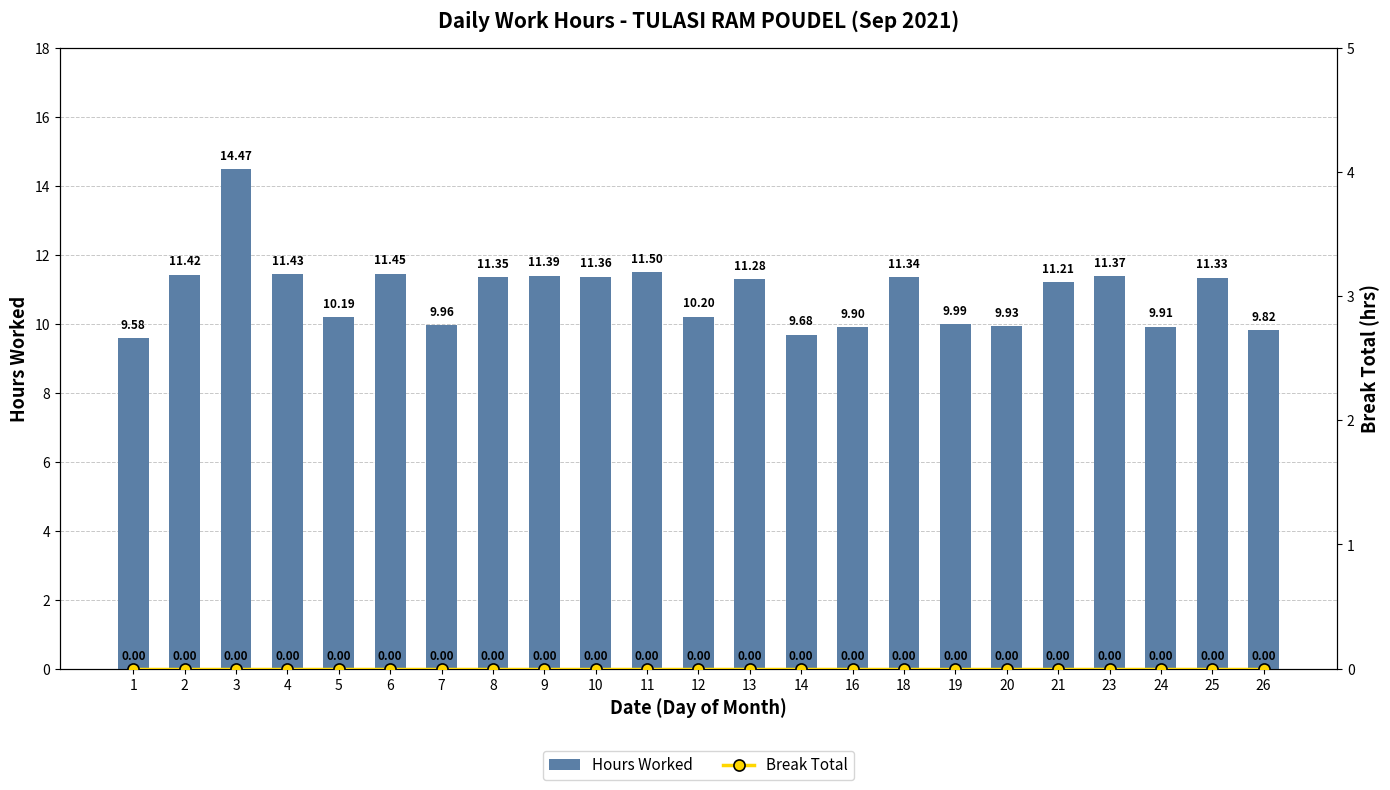

The value of Hours Worked at 19 is 17.5. True or false?

False